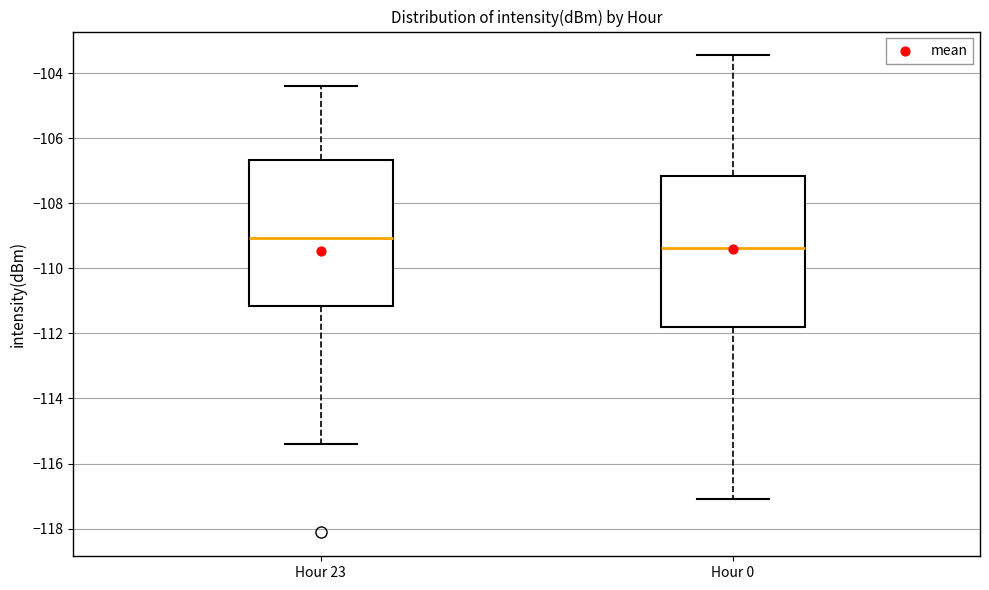

Reading left to right, read every box against the y-axis: the position of its median line, the range the box covers, and the ends of its whiskers. The values are not printed on the chart, so give them approximately, as read against the axis.

Hour 23: median -109.0, box -111.2 to -106.6, whiskers -115.4 to -104.4
Hour 0: median -109.4, box -111.8 to -107.2, whiskers -117.0 to -103.4